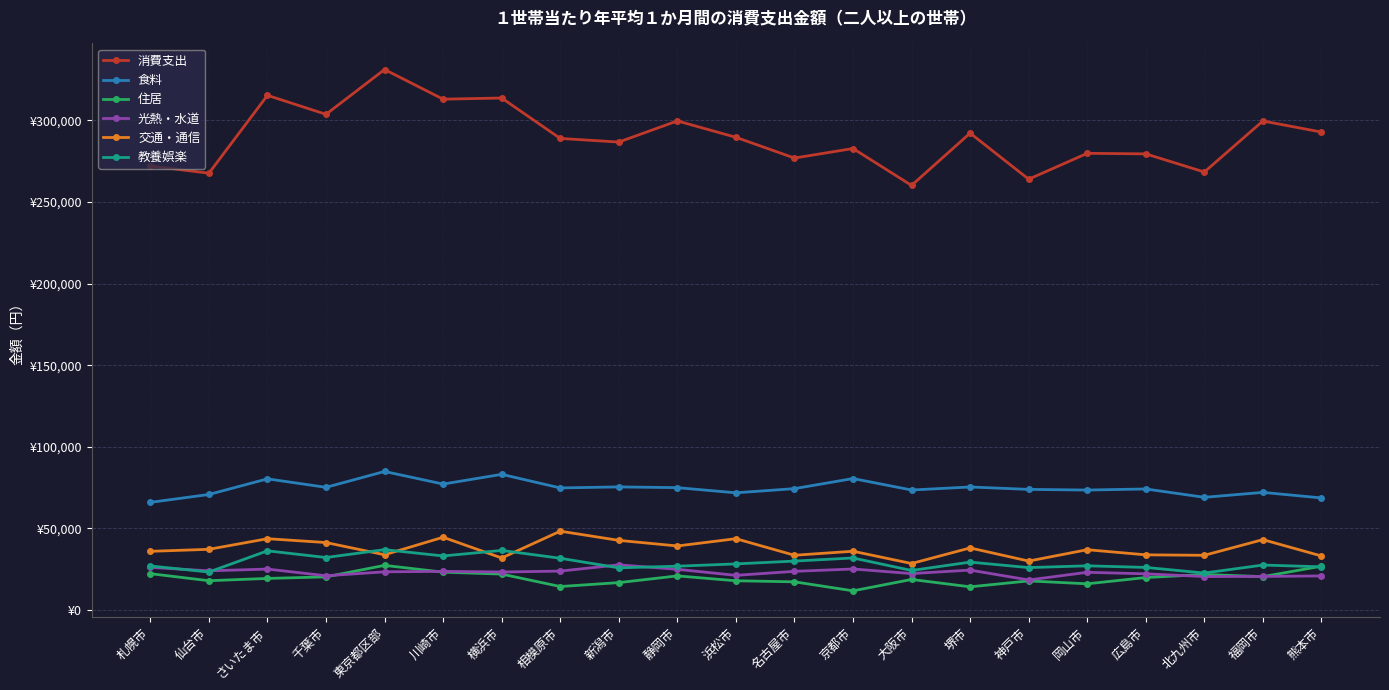

Where is 交通・通信 nearest to the value 38338?

堺市